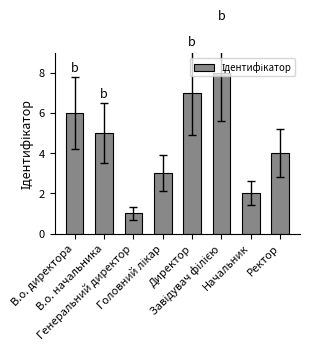

What is the difference between the values at В.о. начальника and Директор?

2